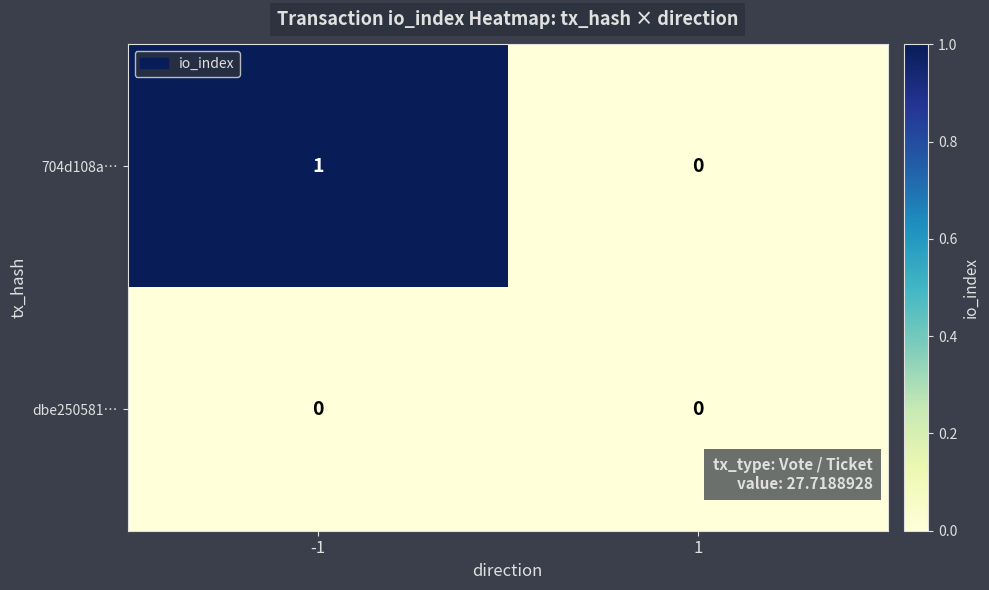

Which series has the largest total across all categories?

704d108a…